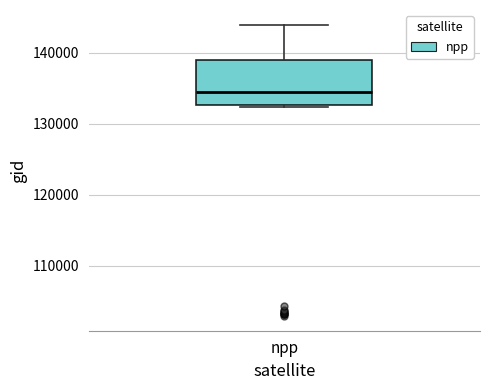

Where does the median line of the box for npp sit on the y-axis? The values are not printed on the chart, so give them approximately, as read against the axis.

134000